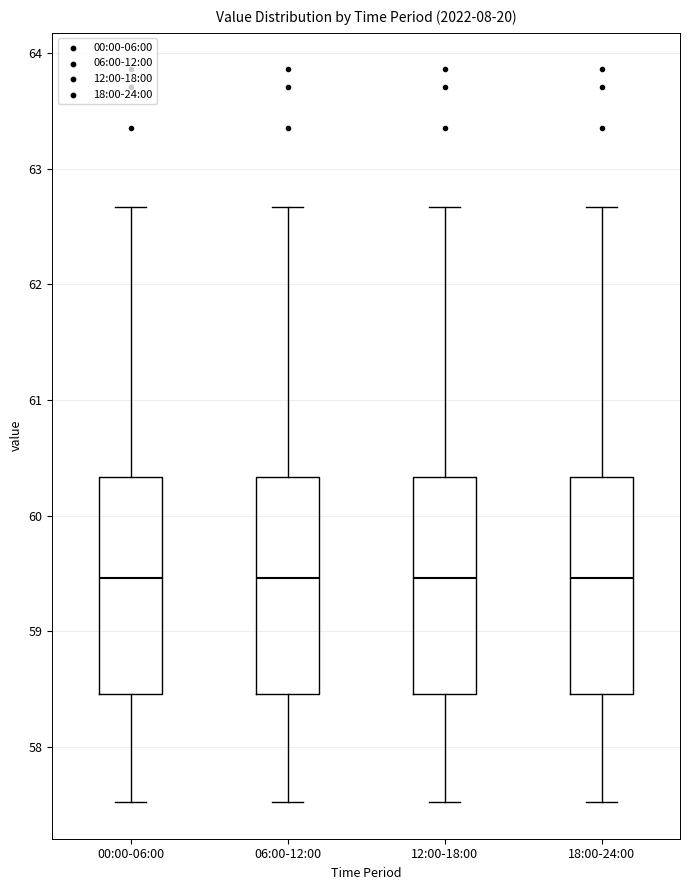

Reading left to right, transcribe this box plot: for each box, give where its median line is, the range the box spans, and where its two whiskers end, as read against the y-axis. The values are not printed on the chart, so give them approximately, as read against the axis.

00:00-06:00: median 59.5, box 58.5 to 60.3, whiskers 57.5 to 62.7
06:00-12:00: median 59.5, box 58.5 to 60.3, whiskers 57.5 to 62.7
12:00-18:00: median 59.5, box 58.5 to 60.3, whiskers 57.5 to 62.7
18:00-24:00: median 59.5, box 58.5 to 60.3, whiskers 57.5 to 62.7